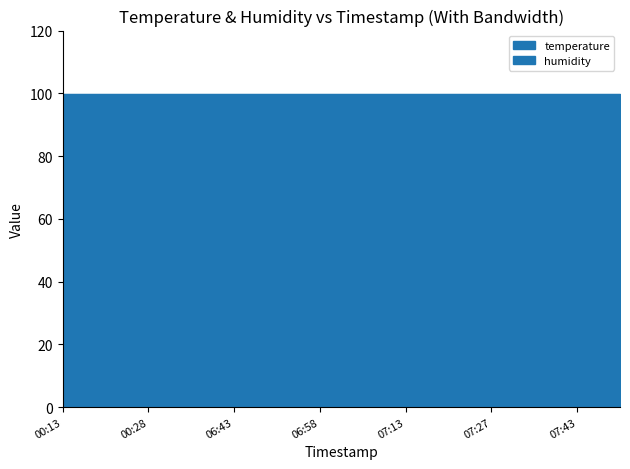

What is the label of the 24th point from the right?

2022-11-15T06:53:37